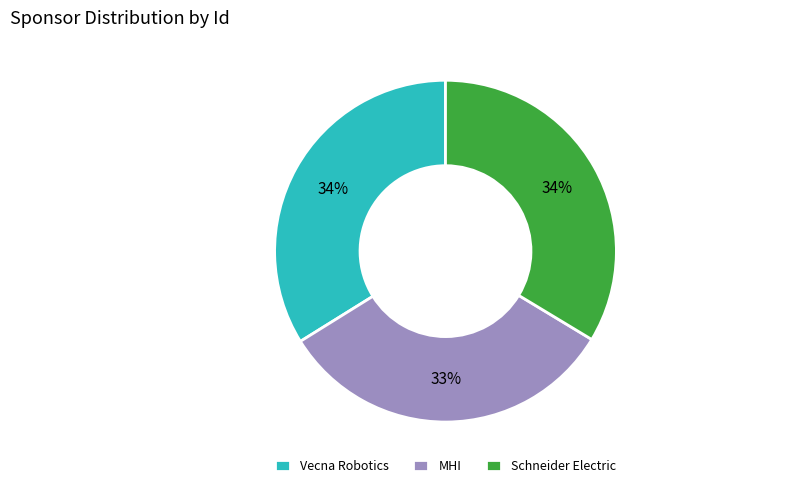

Approximately how many times larger is the value at Vecna Robotics compared to MHI?

1.0